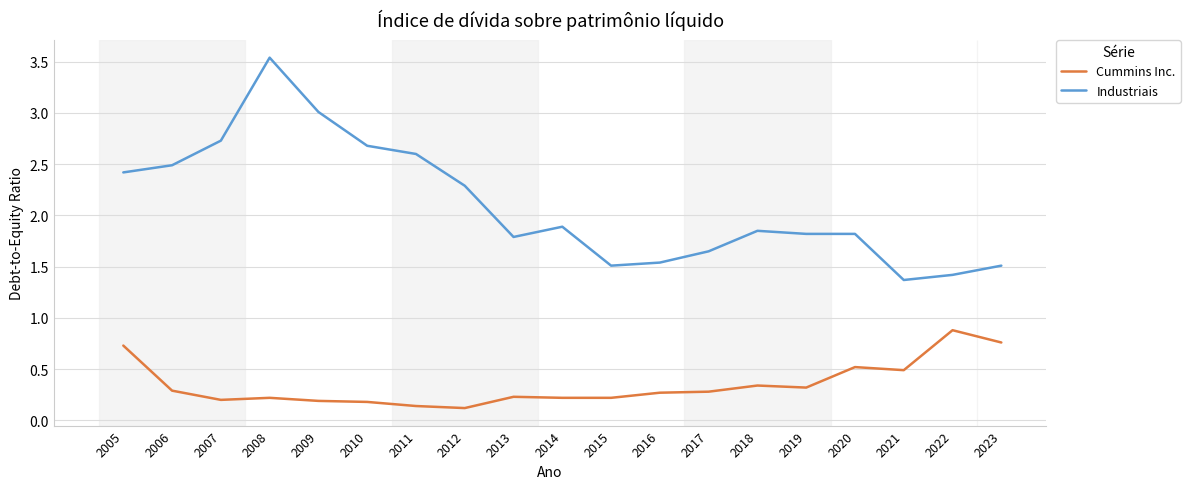

At 2012, list the series in order from largest to smallest.

Industriais, Cummins Inc.